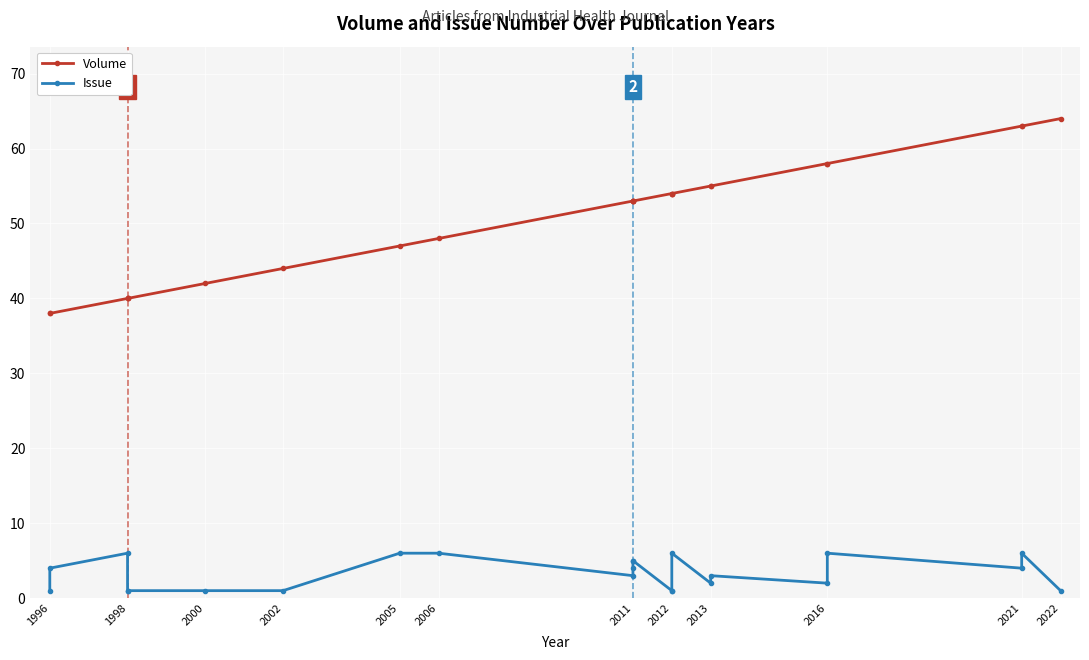

What is the maximum value for Volume?

64